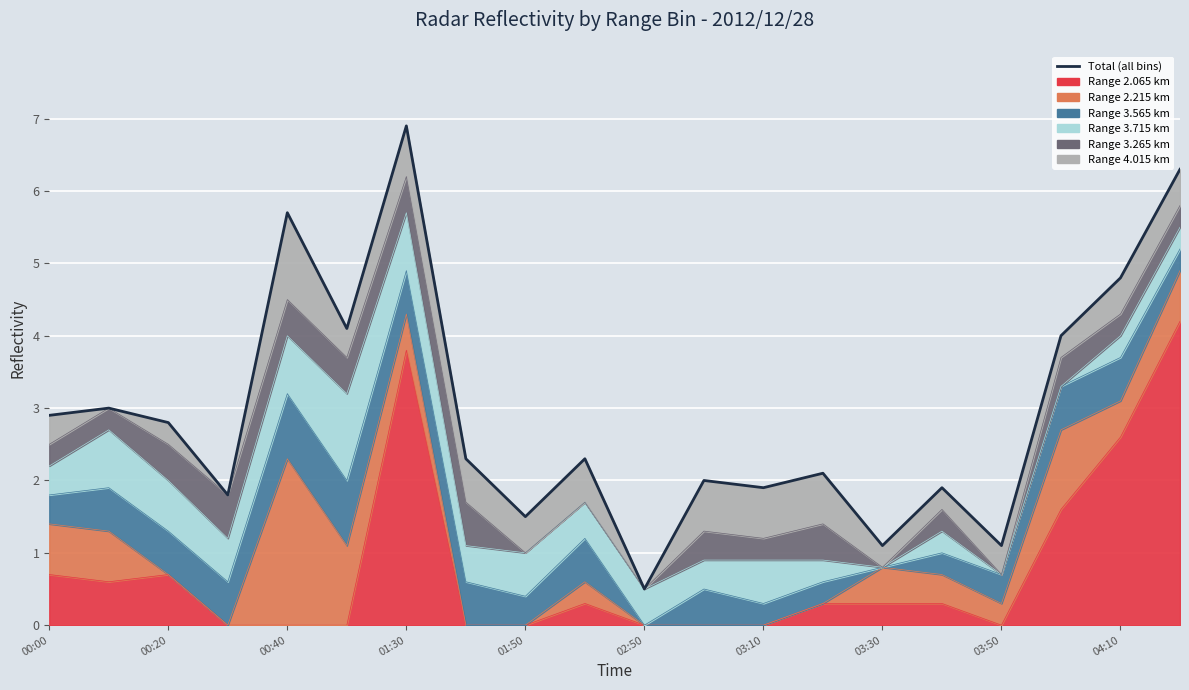

Reading left to right, transcribe all the data shown in this chart.

2.9	3.0	2.8	1.8	5.7	4.1	6.9	2.3	1.5	2.3	0.5	2.0	1.9	2.1	1.1	1.9	1.1	4.0	4.8	6.3